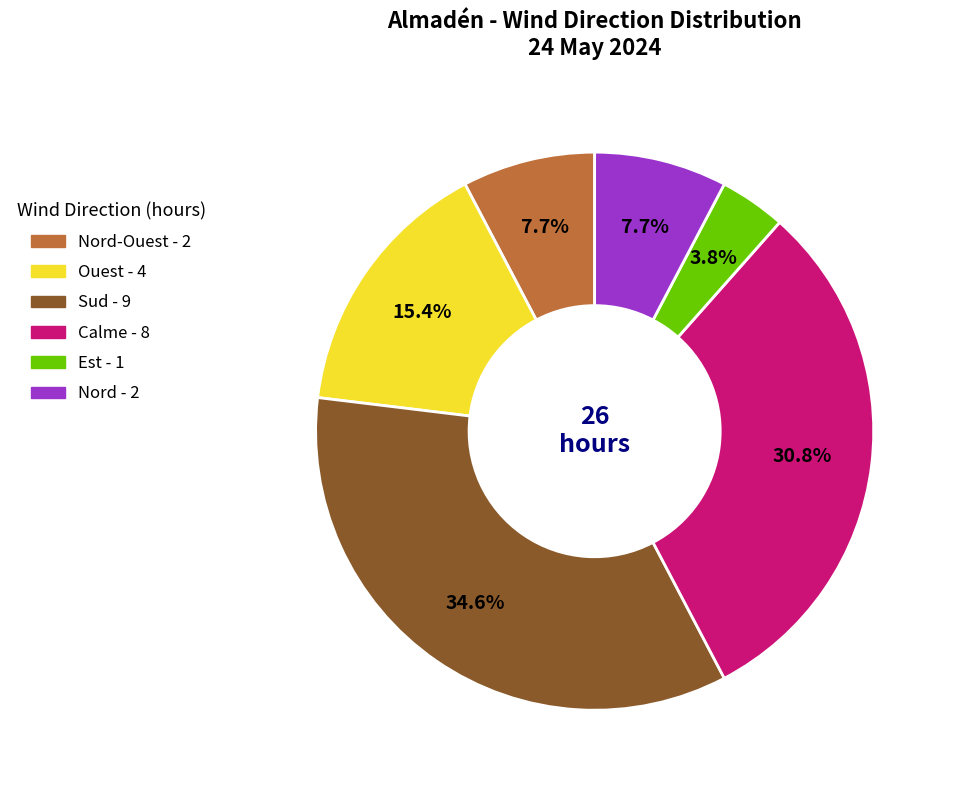

Is there any slice that represents more than half of the pie?

No